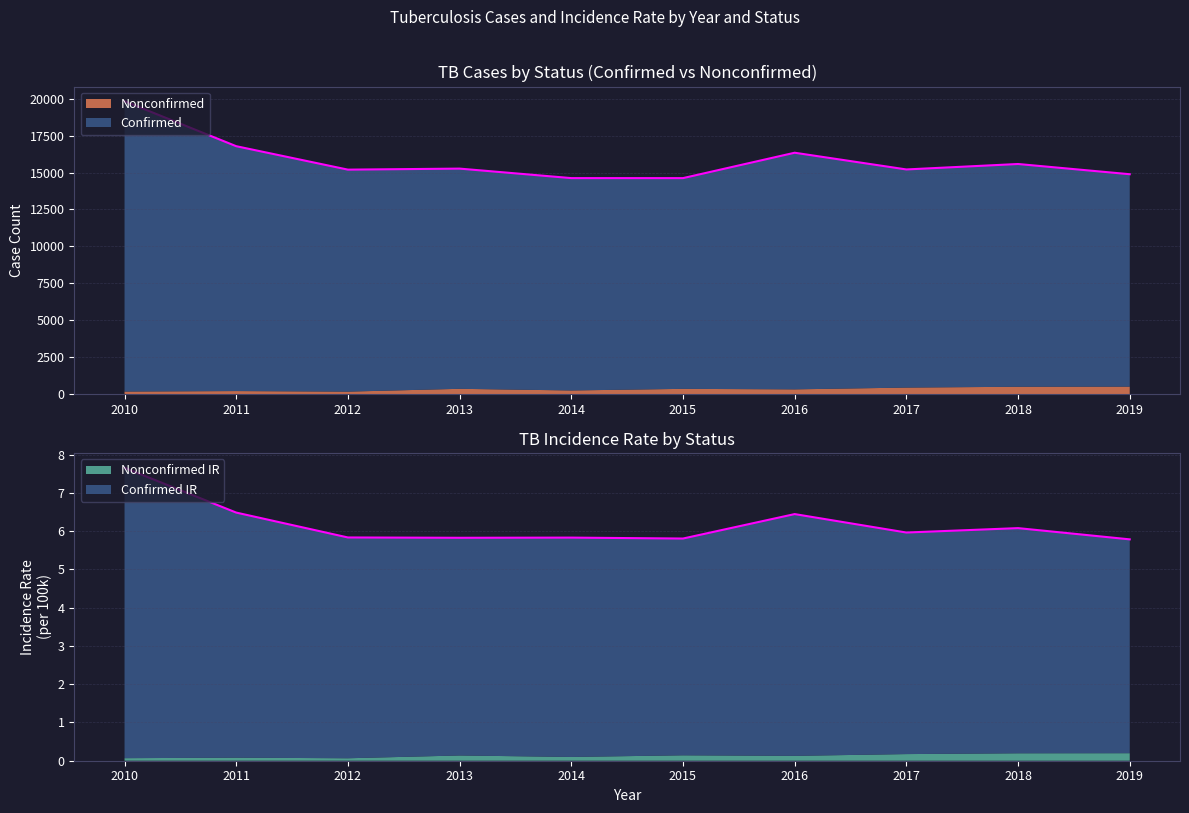

What is the sum of the values at 2017 and 2019?

30097